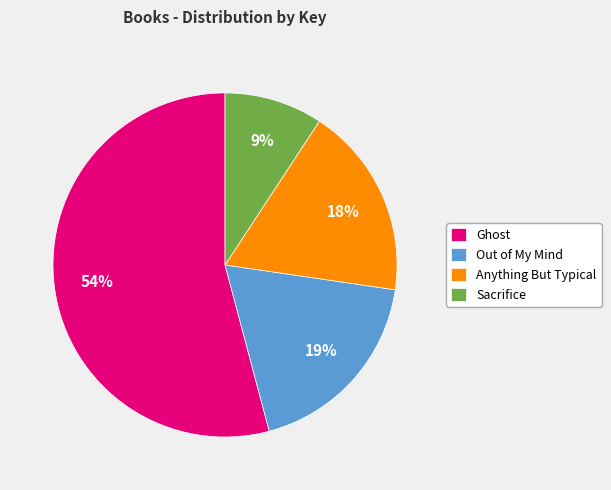

Does Ghost represent more than half of the total?

Yes